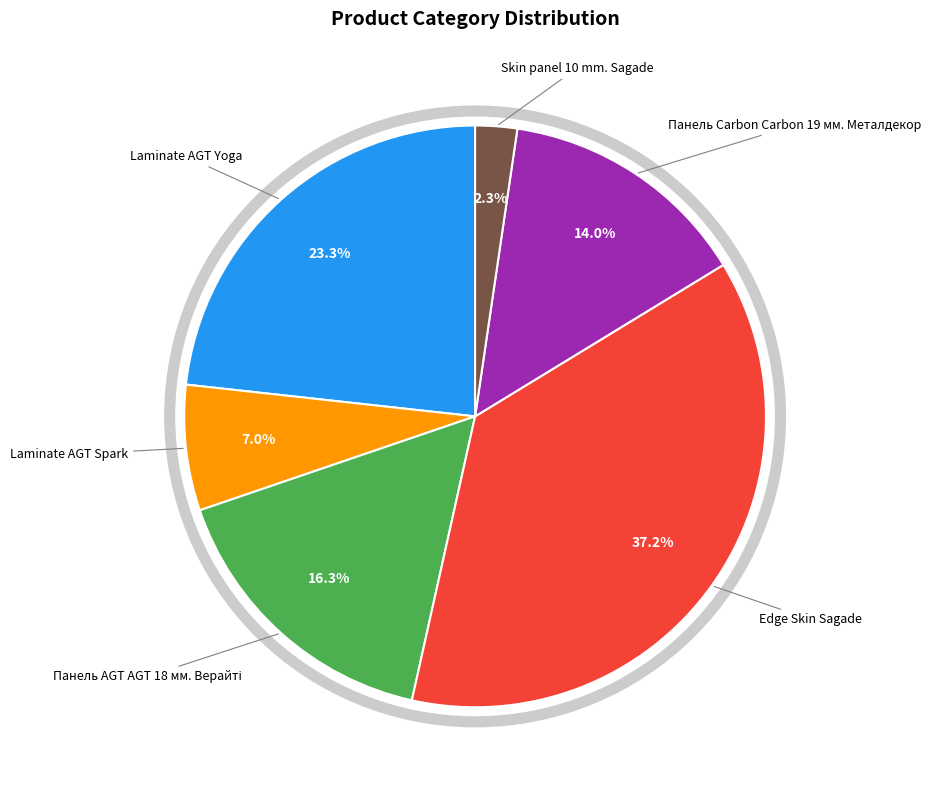

Does any single category account for the majority?

No